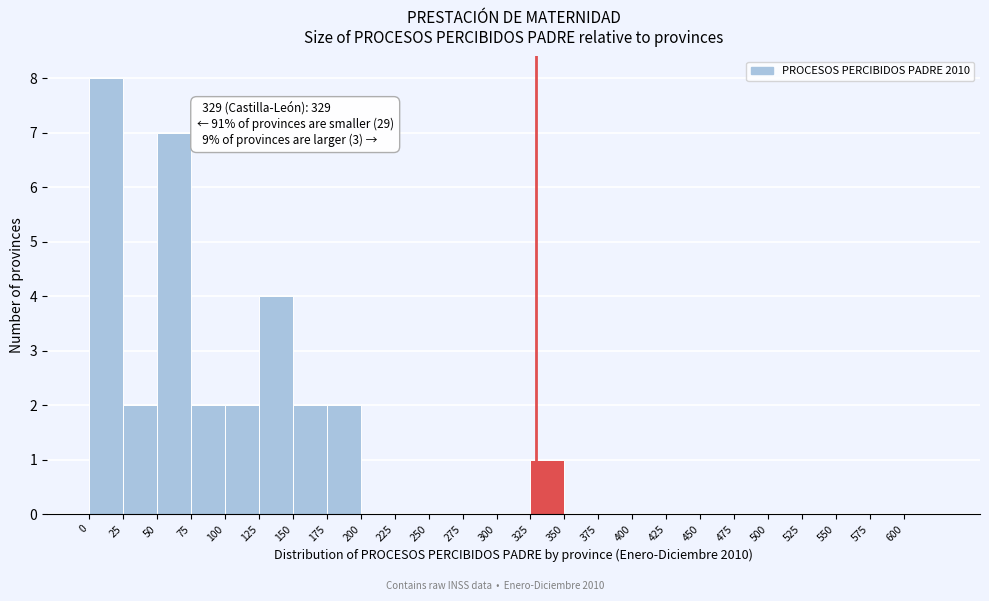

Which range on the x-axis has the tallest bar?

0 to 25